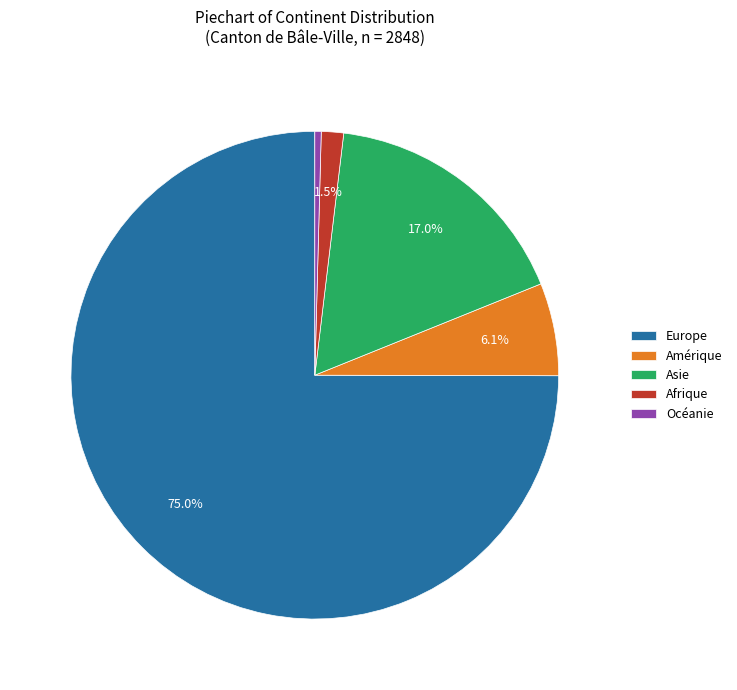

Which category has the smallest portion of the pie?

Océanie